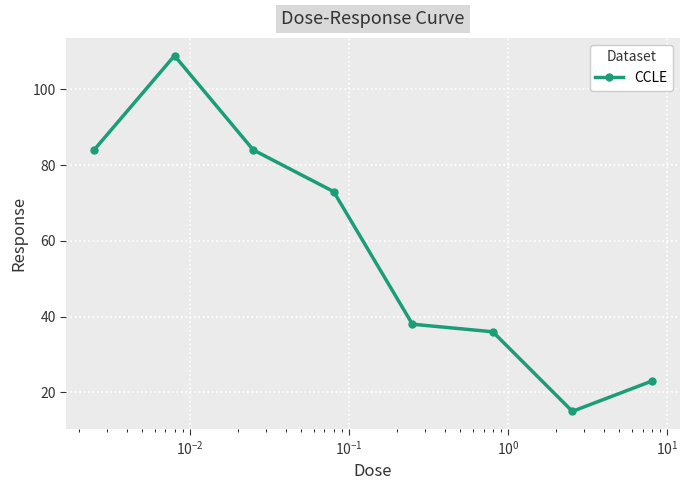

What is the value of the 8th point from the left?

23.0